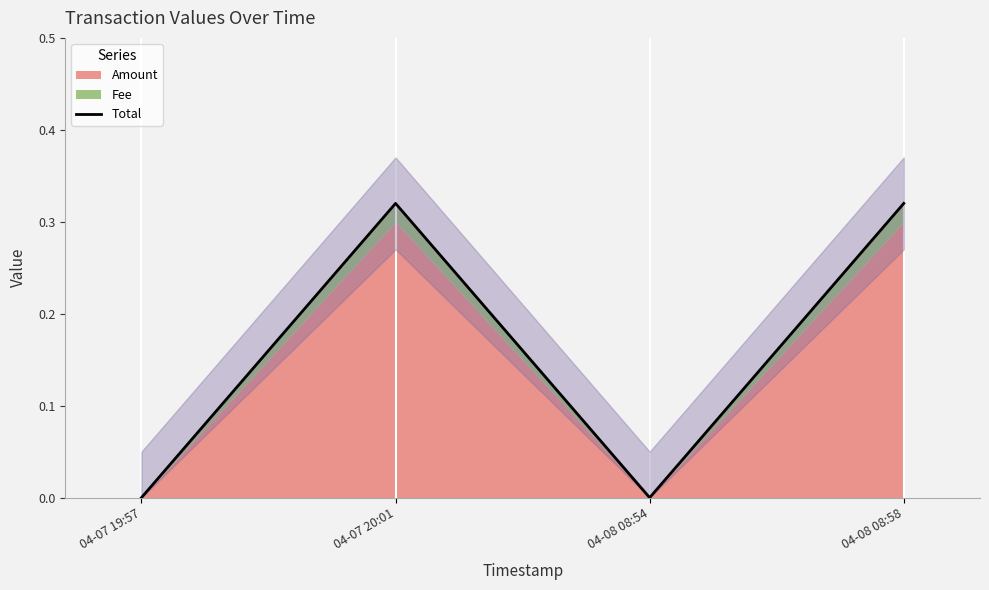

How many values exceed 0?

2